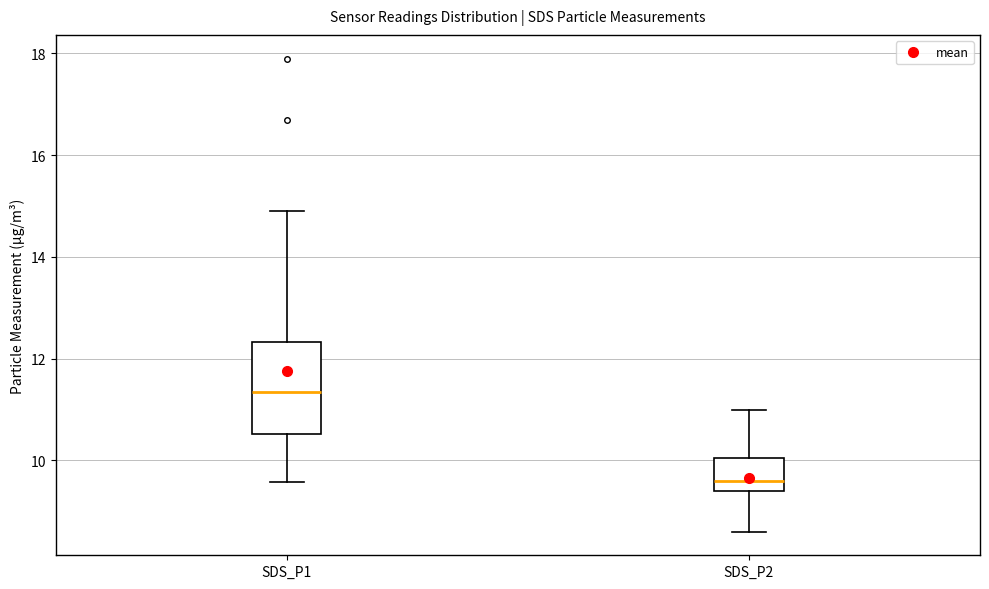

Where is the lower edge of the box for SDS_P2 on the y-axis? The values are not printed on the chart, so give them approximately, as read against the axis.

9.4